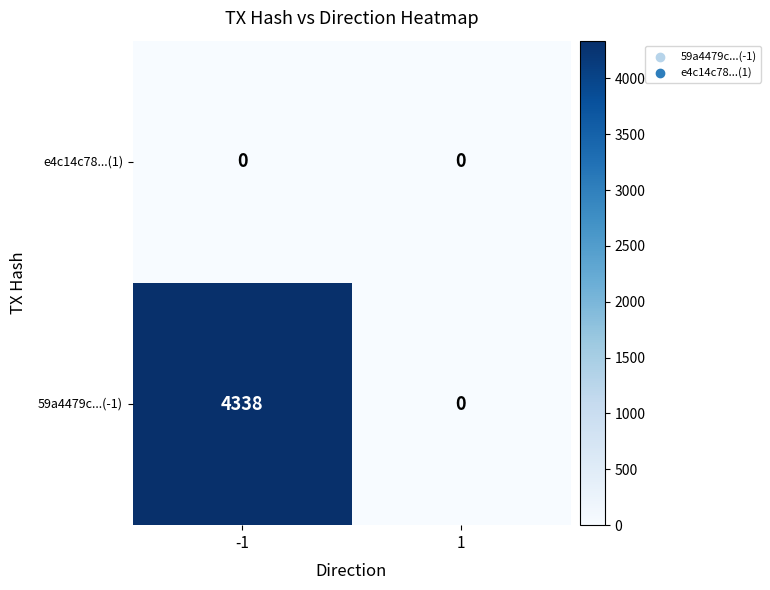

Rank the series by their maximum value, from highest to lowest.

59a4479c...(-1), e4c14c78...(1)